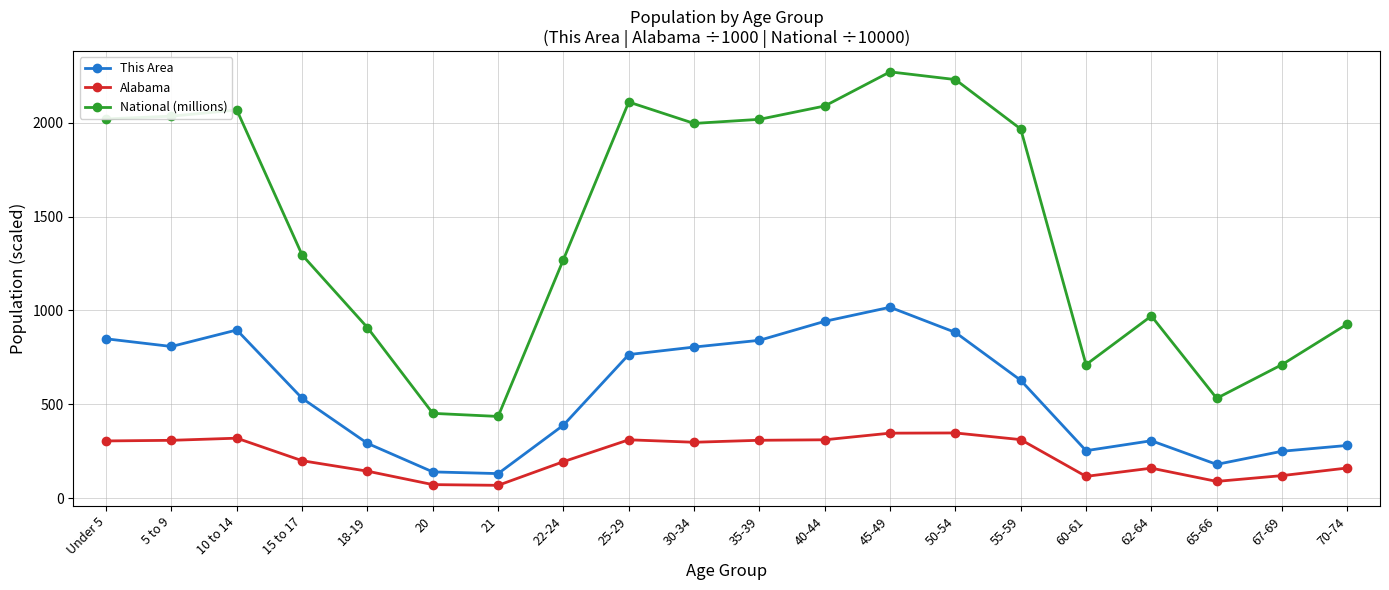

What is the difference between the This Area values at 67-69 and 62-64?

56.0